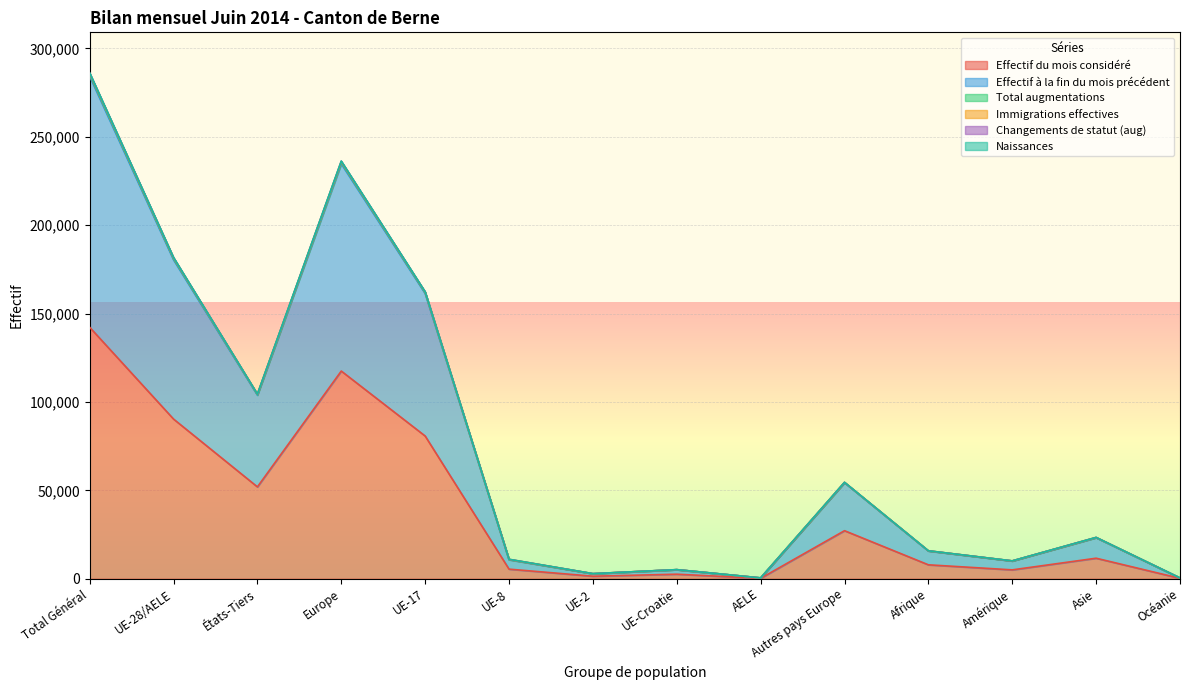

Reading right to left, transcribe all the data shown in this chart.

Effectif du mois considéré: 207	11593	4996	7859	27163	222	2549	1407	5411	80738	117490	51953	90327	142280
Effectif à la fin du mois précédent: 419	23169	10014	15675	54300	446	5107	2786	10716	161375	234730	103846	180430	284276
Total augmentations: 421	23354	10080	15781	54502	448	5120	2856	10981	162298	236205	104409	181703	286112
Immigrations effectives: 421	23364	10081	15791	54544	448	5122	2859	10985	162357	236315	104472	181771	286243
Naissances: 420	23283	10049	15749	54426	447	5115	2823	10851	161875	235537	104197	181111	285308